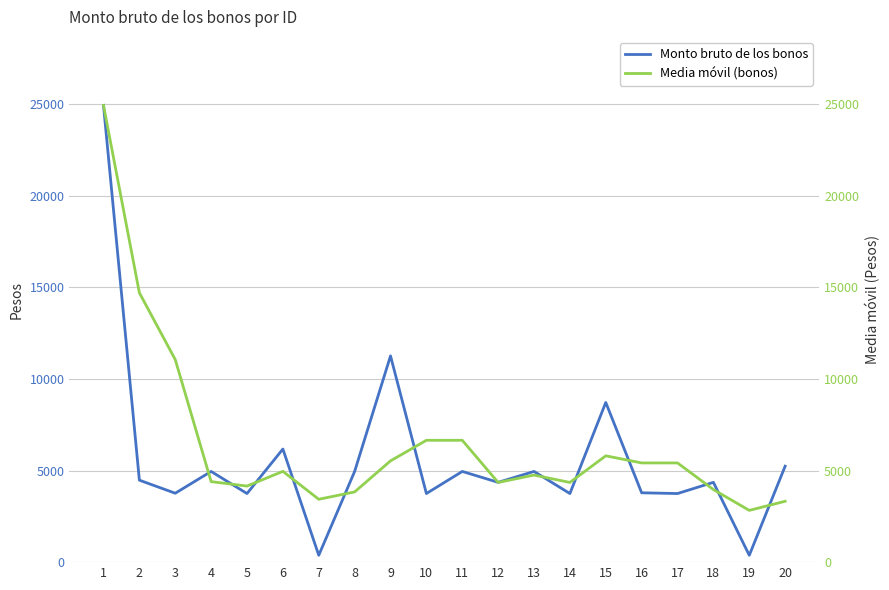

What is the smallest value displayed?

374.4